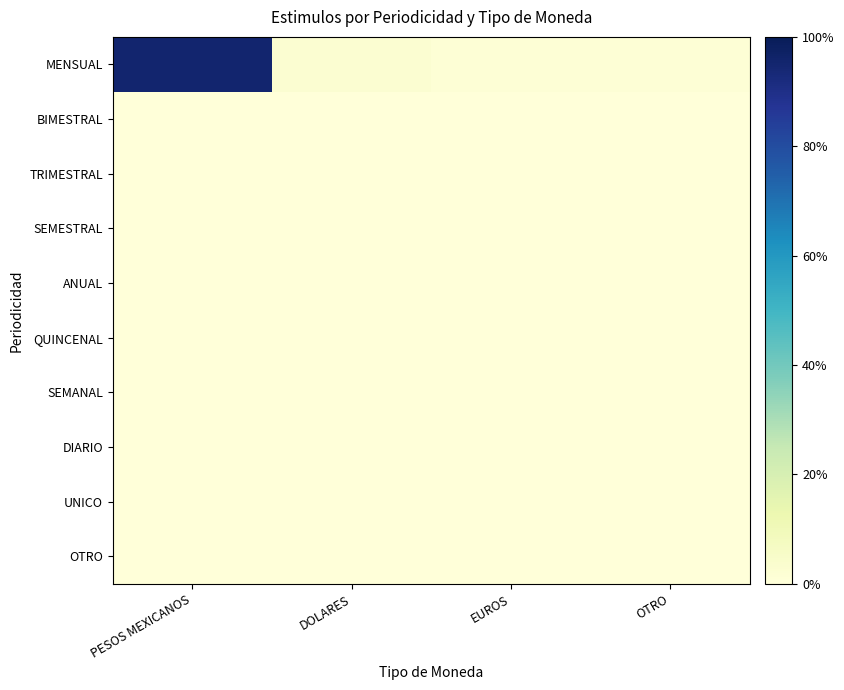

Rank the series by their maximum value, from lowest to highest.

BIMESTRAL, TRIMESTRAL, SEMESTRAL, ANUAL, QUINCENAL, SEMANAL, DIARIO, UNICO, OTRO, MENSUAL